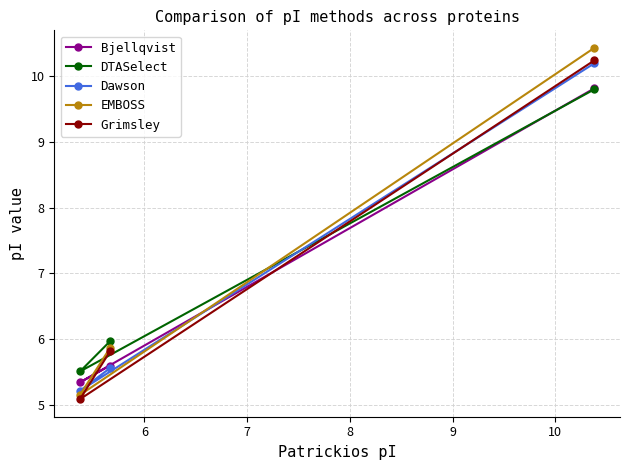

What is the smallest value displayed?

5.1